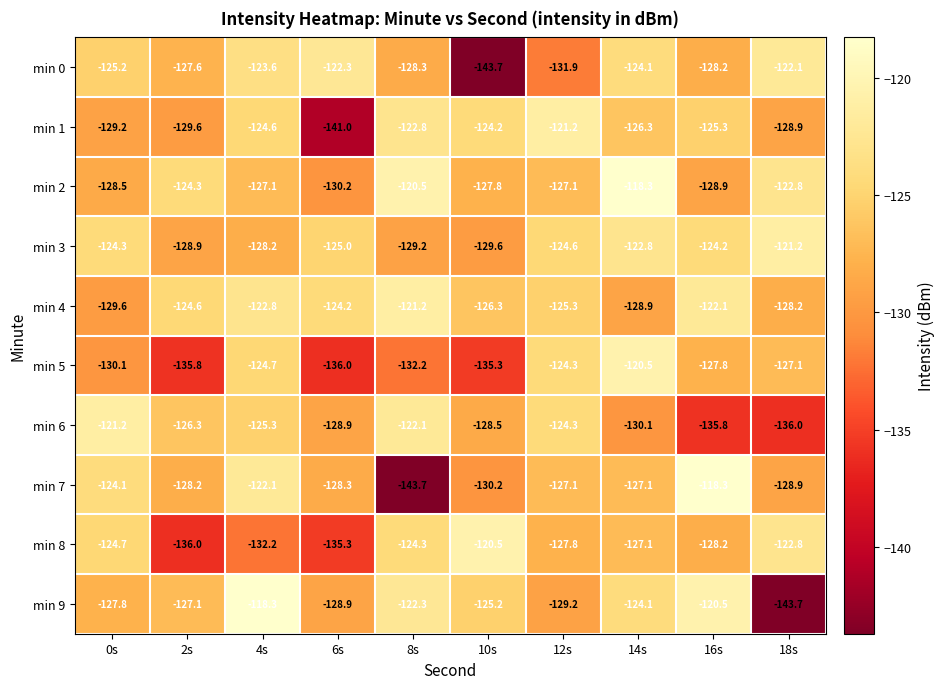

Count the number of data series in this chart.

10